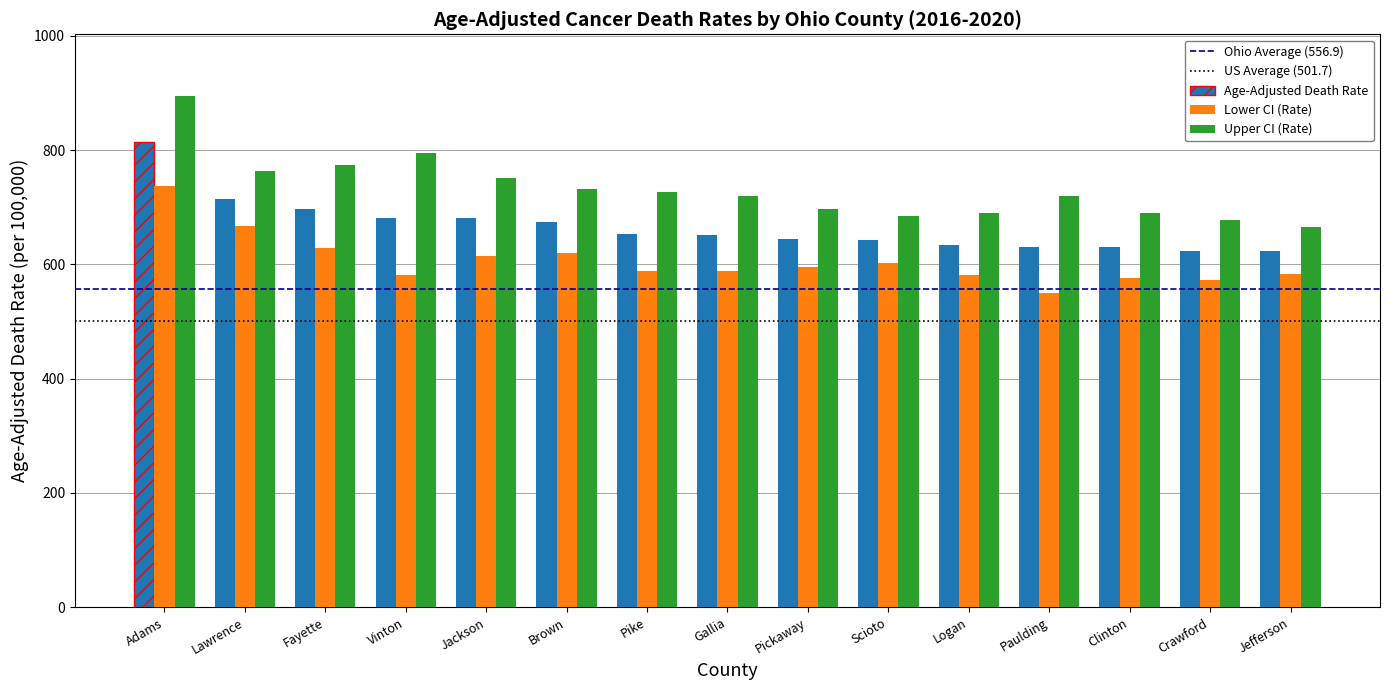

What is the approximate value of Lower CI (Rate) at Fayette?

628.0